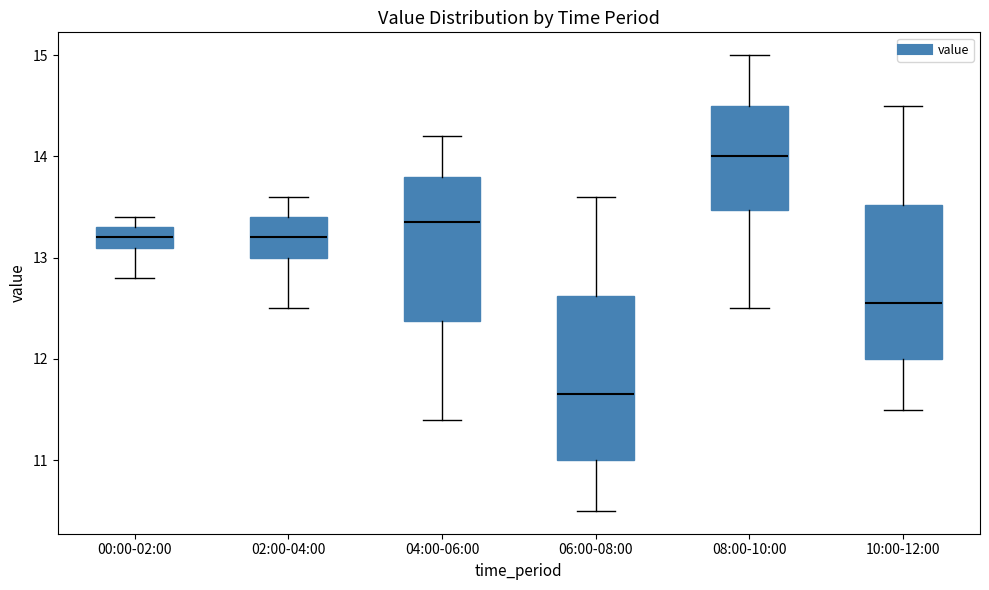

Reading left to right, read every box against the y-axis: the position of its median line, the range the box covers, and the ends of its whiskers. The values are not printed on the chart, so give them approximately, as read against the axis.

00:00-02:00: median 13.2, box 13.1 to 13.3, whiskers 12.8 to 13.4
02:00-04:00: median 13.2, box 13.0 to 13.4, whiskers 12.5 to 13.6
04:00-06:00: median 13.4, box 12.4 to 13.8, whiskers 11.4 to 14.2
06:00-08:00: median 11.7, box 11.0 to 12.6, whiskers 10.5 to 13.6
08:00-10:00: median 14.0, box 13.5 to 14.5, whiskers 12.5 to 15.0
10:00-12:00: median 12.6, box 12.0 to 13.5, whiskers 11.5 to 14.5